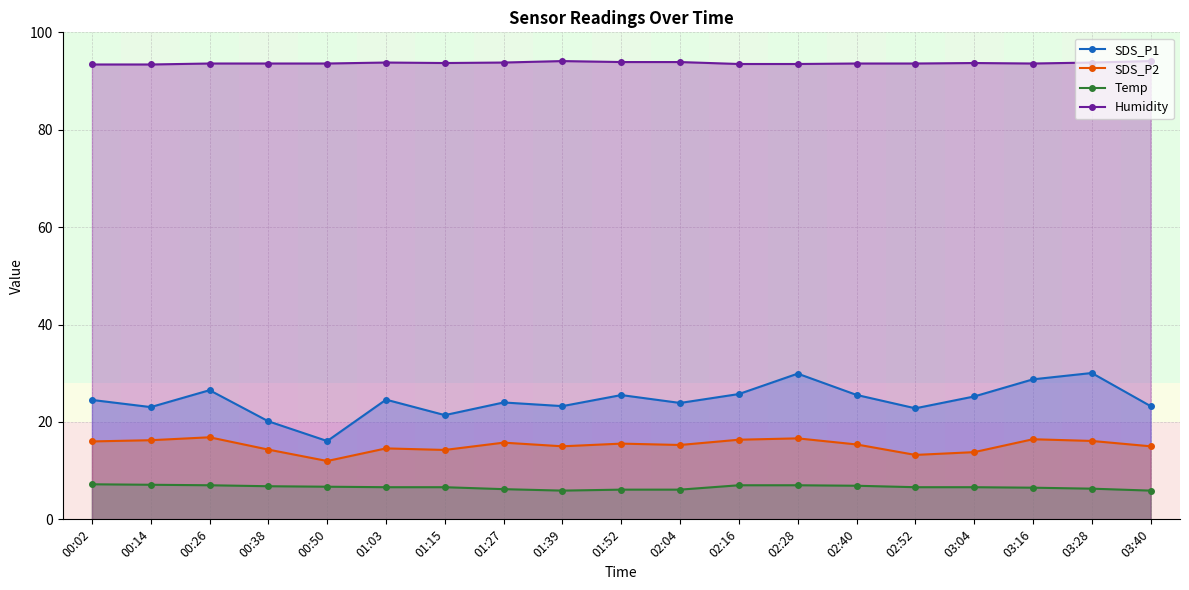

Reading left to right, list all the values displayed in this chart.

SDS_P1: 24.5	23.1	26.5	20.1	16.1	24.6	21.4	24.0	23.2	25.5	23.9	25.7	29.9	25.6	22.8	25.2	28.8	30.1	23.2
SDS_P2: 16.0	16.2	16.9	14.3	12.0	14.6	14.2	15.8	15.0	15.6	15.3	16.4	16.6	15.4	13.2	13.8	16.4	16.1	15.0
Temp: 7.2	7.1	7.0	6.8	6.7	6.6	6.6	6.2	5.9	6.1	6.1	7.0	7.0	6.9	6.6	6.6	6.5	6.3	5.9
Humidity: 93.4	93.4	93.6	93.6	93.6	93.8	93.7	93.8	94.1	93.9	93.9	93.5	93.5	93.6	93.6	93.7	93.6	93.8	94.1